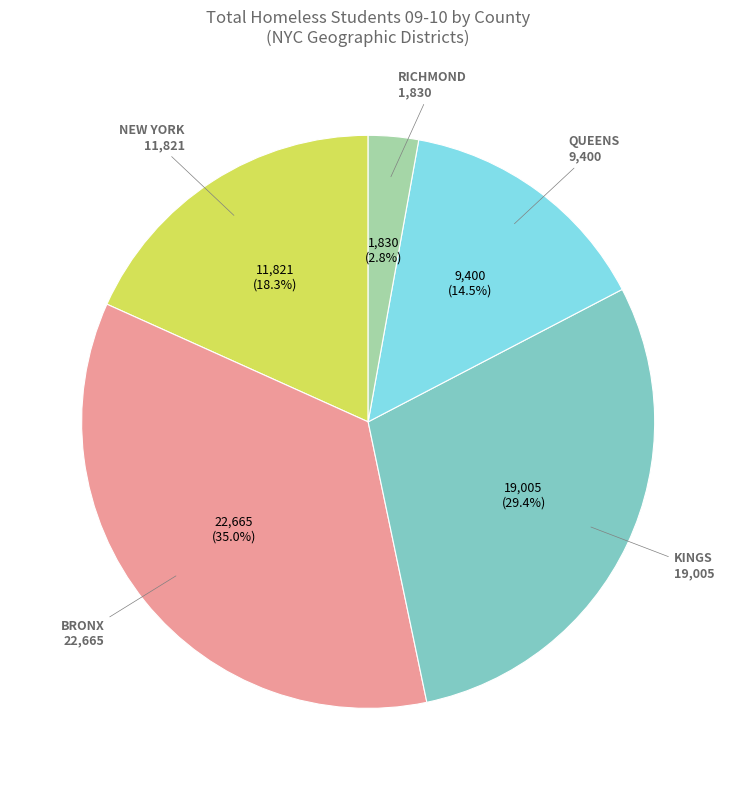

Does any single category account for the majority?

No